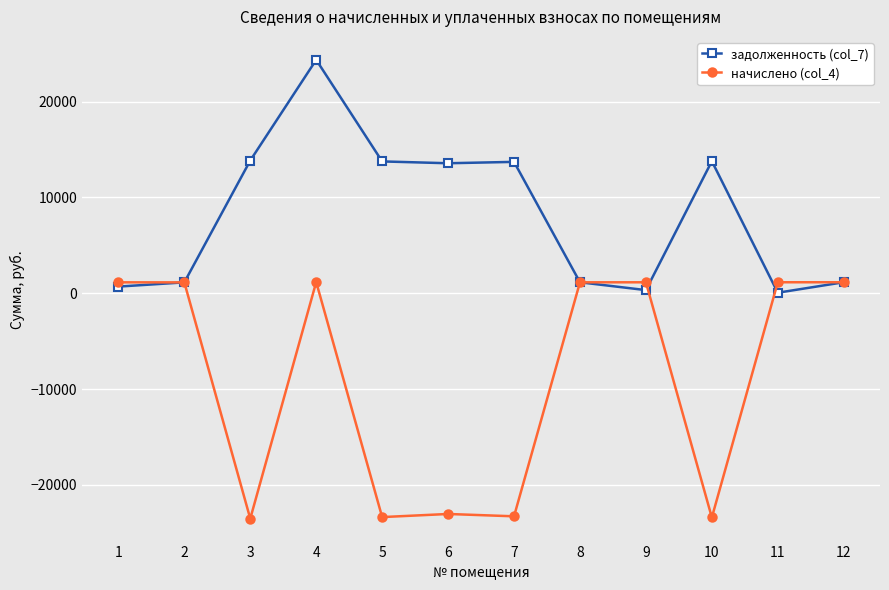

True or false: задолженность (col_7) has a value of 5940.3 at 4.

False